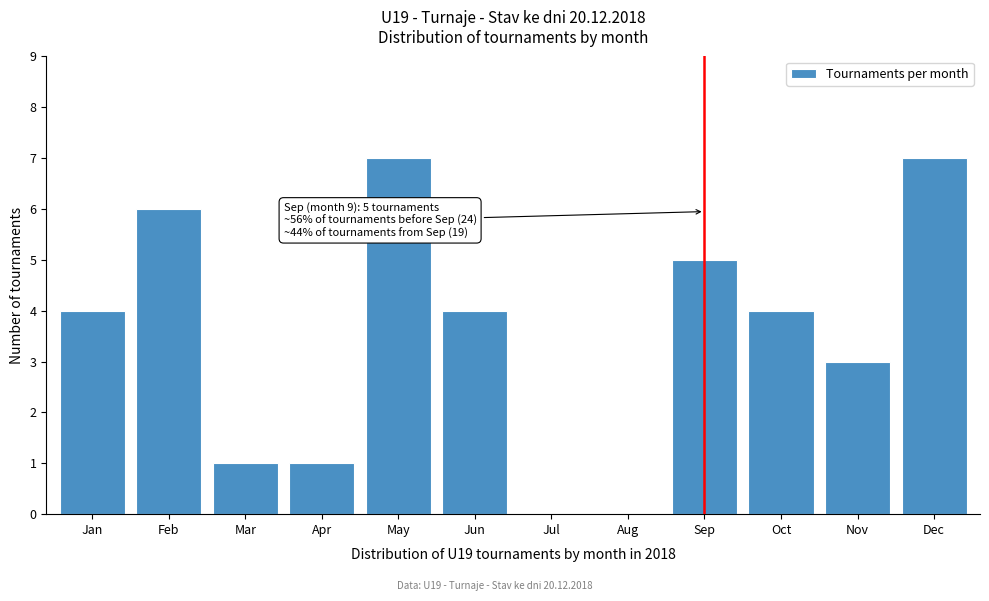

Reading left to right, list all the values displayed in this chart.

Jan=4	Feb=6	Mar=1	Apr=1	May=7	Jun=4	Jul=0	Aug=0	Sep=5	Oct=4	Nov=3	Dec=7